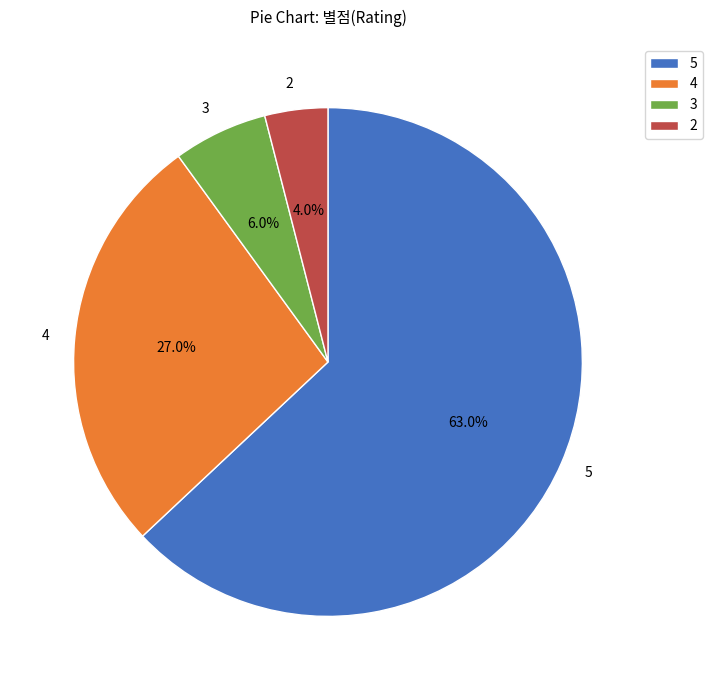

To the nearest percent, what is the average slice percentage?

25%